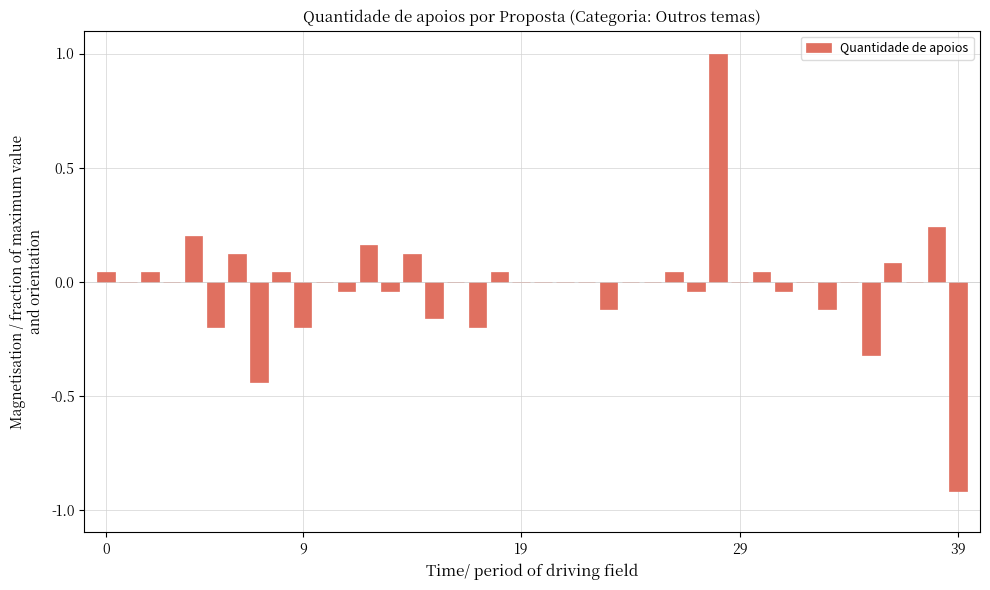

What is the greatest value displayed?

1.0